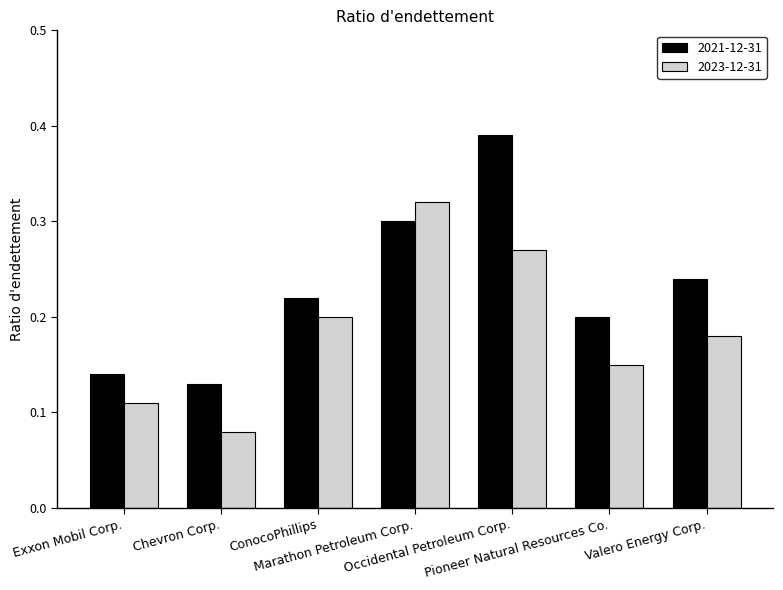

Rank the categories by 2023-12-31 value from highest to lowest.

Marathon Petroleum Corp., Occidental Petroleum Corp., ConocoPhillips, Valero Energy Corp., Pioneer Natural Resources Co., Exxon Mobil Corp., Chevron Corp.